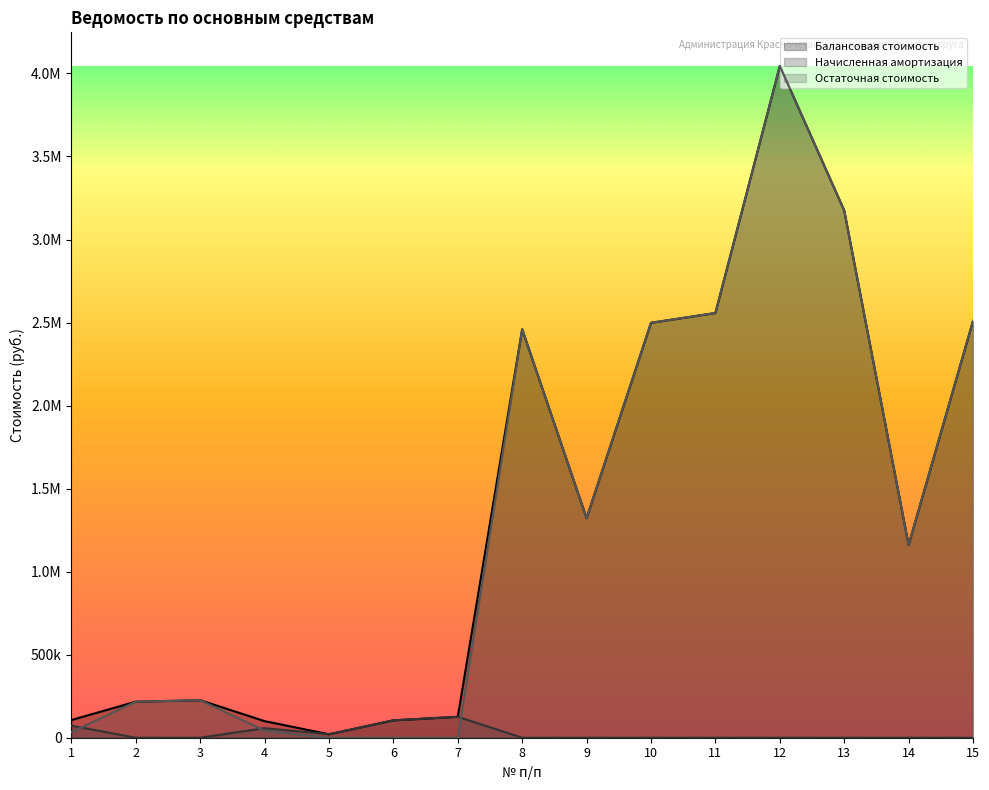

True or false: Остаточная стоимость and Балансовая стоимость cross at least once.

False